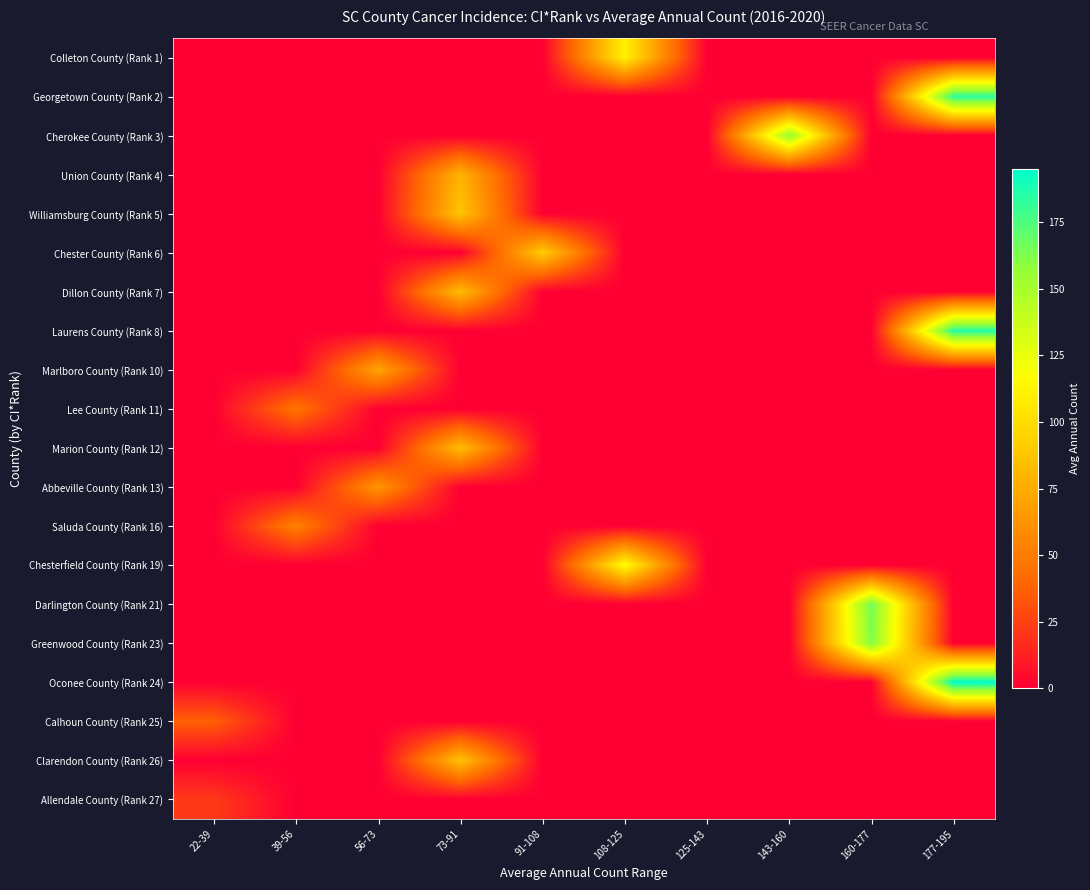

Reading right to left, what are all the values shown in this chart?

Colleton County (Rank 1): 177-195=0	160-177=0	143-160=0	125-143=0	108-125=111	91-108=0	73-91=0	56-73=0	39-56=0	22-39=0
Georgetown County (Rank 2): 177-195=184	160-177=0	143-160=0	125-143=0	108-125=0	91-108=0	73-91=0	56-73=0	39-56=0	22-39=0
Cherokee County (Rank 3): 177-195=0	160-177=0	143-160=157	125-143=0	108-125=0	91-108=0	73-91=0	56-73=0	39-56=0	22-39=0
Union County (Rank 4): 177-195=0	160-177=0	143-160=0	125-143=0	108-125=0	91-108=0	73-91=79	56-73=0	39-56=0	22-39=0
Williamsburg County (Rank 5): 177-195=0	160-177=0	143-160=0	125-143=0	108-125=0	91-108=0	73-91=88	56-73=0	39-56=0	22-39=0
Chester County (Rank 6): 177-195=0	160-177=0	143-160=0	125-143=0	108-125=0	91-108=92	73-91=0	56-73=0	39-56=0	22-39=0
Dillon County (Rank 7): 177-195=0	160-177=0	143-160=0	125-143=0	108-125=0	91-108=0	73-91=83	56-73=0	39-56=0	22-39=0
Laurens County (Rank 8): 177-195=186	160-177=0	143-160=0	125-143=0	108-125=0	91-108=0	73-91=0	56-73=0	39-56=0	22-39=0
Marlboro County (Rank 10): 177-195=0	160-177=0	143-160=0	125-143=0	108-125=0	91-108=0	73-91=0	56-73=71	39-56=0	22-39=0
Lee County (Rank 11): 177-195=0	160-177=0	143-160=0	125-143=0	108-125=0	91-108=0	73-91=0	56-73=0	39-56=47	22-39=0
Marion County (Rank 12): 177-195=0	160-177=0	143-160=0	125-143=0	108-125=0	91-108=0	73-91=84	56-73=0	39-56=0	22-39=0
Abbeville County (Rank 13): 177-195=0	160-177=0	143-160=0	125-143=0	108-125=0	91-108=0	73-91=0	56-73=63	39-56=0	22-39=0
Saluda County (Rank 16): 177-195=0	160-177=0	143-160=0	125-143=0	108-125=0	91-108=0	73-91=0	56-73=0	39-56=53	22-39=0
Chesterfield County (Rank 19): 177-195=0	160-177=0	143-160=0	125-143=0	108-125=118	91-108=0	73-91=0	56-73=0	39-56=0	22-39=0
Darlington County (Rank 21): 177-195=0	160-177=167	143-160=0	125-143=0	108-125=0	91-108=0	73-91=0	56-73=0	39-56=0	22-39=0
Greenwood County (Rank 23): 177-195=0	160-177=163	143-160=0	125-143=0	108-125=0	91-108=0	73-91=0	56-73=0	39-56=0	22-39=0
Oconee County (Rank 24): 177-195=195	160-177=0	143-160=0	125-143=0	108-125=0	91-108=0	73-91=0	56-73=0	39-56=0	22-39=0
Calhoun County (Rank 25): 177-195=0	160-177=0	143-160=0	125-143=0	108-125=0	91-108=0	73-91=0	56-73=0	39-56=0	22-39=37
Clarendon County (Rank 26): 177-195=0	160-177=0	143-160=0	125-143=0	108-125=0	91-108=0	73-91=86	56-73=0	39-56=0	22-39=0
Allendale County (Rank 27): 177-195=0	160-177=0	143-160=0	125-143=0	108-125=0	91-108=0	73-91=0	56-73=0	39-56=0	22-39=22